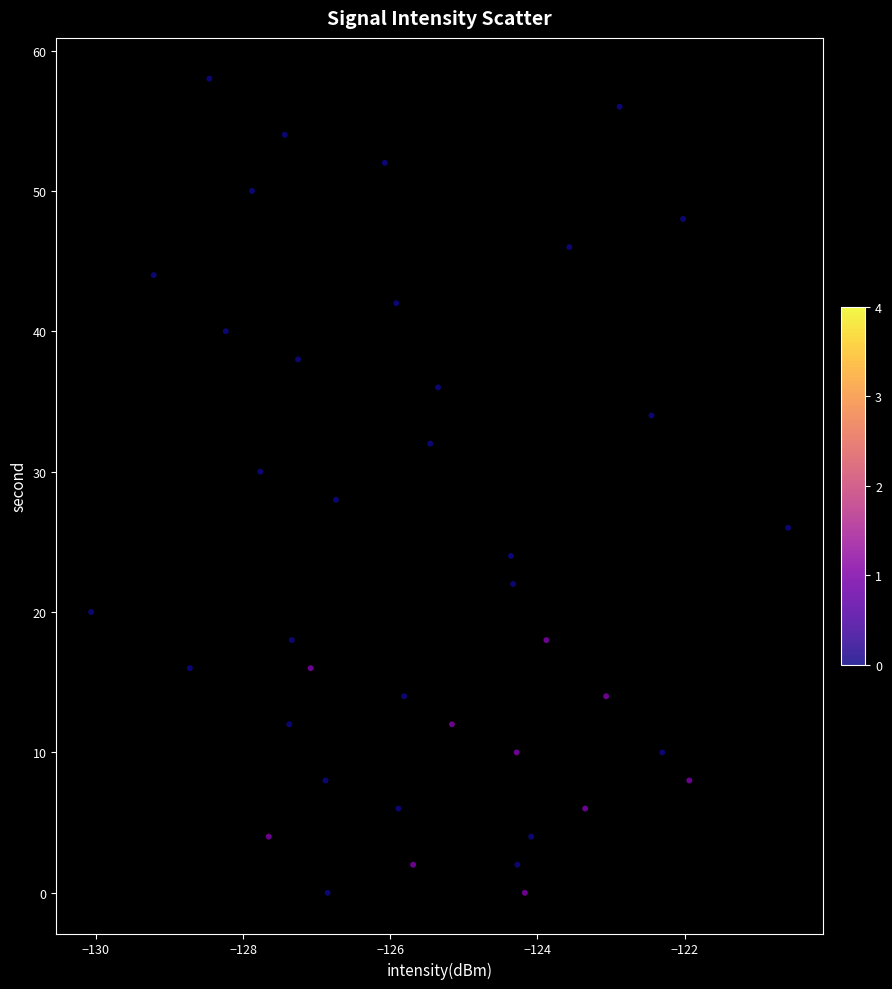

What is the range of Y values (max minus min)?

58